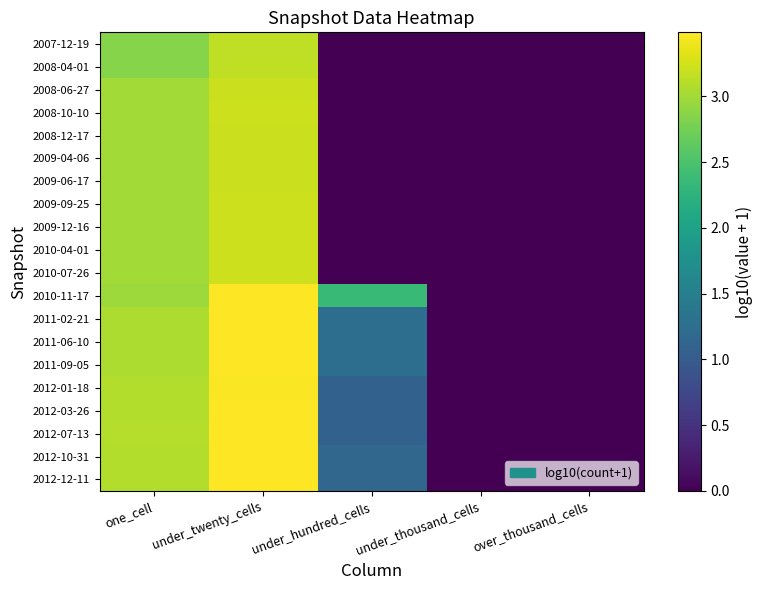

At which category is the sum across all series the highest?

under_twenty_cells